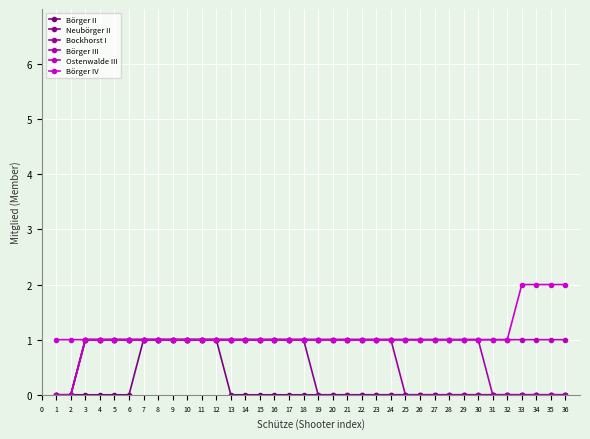

What is the greatest value displayed?

2